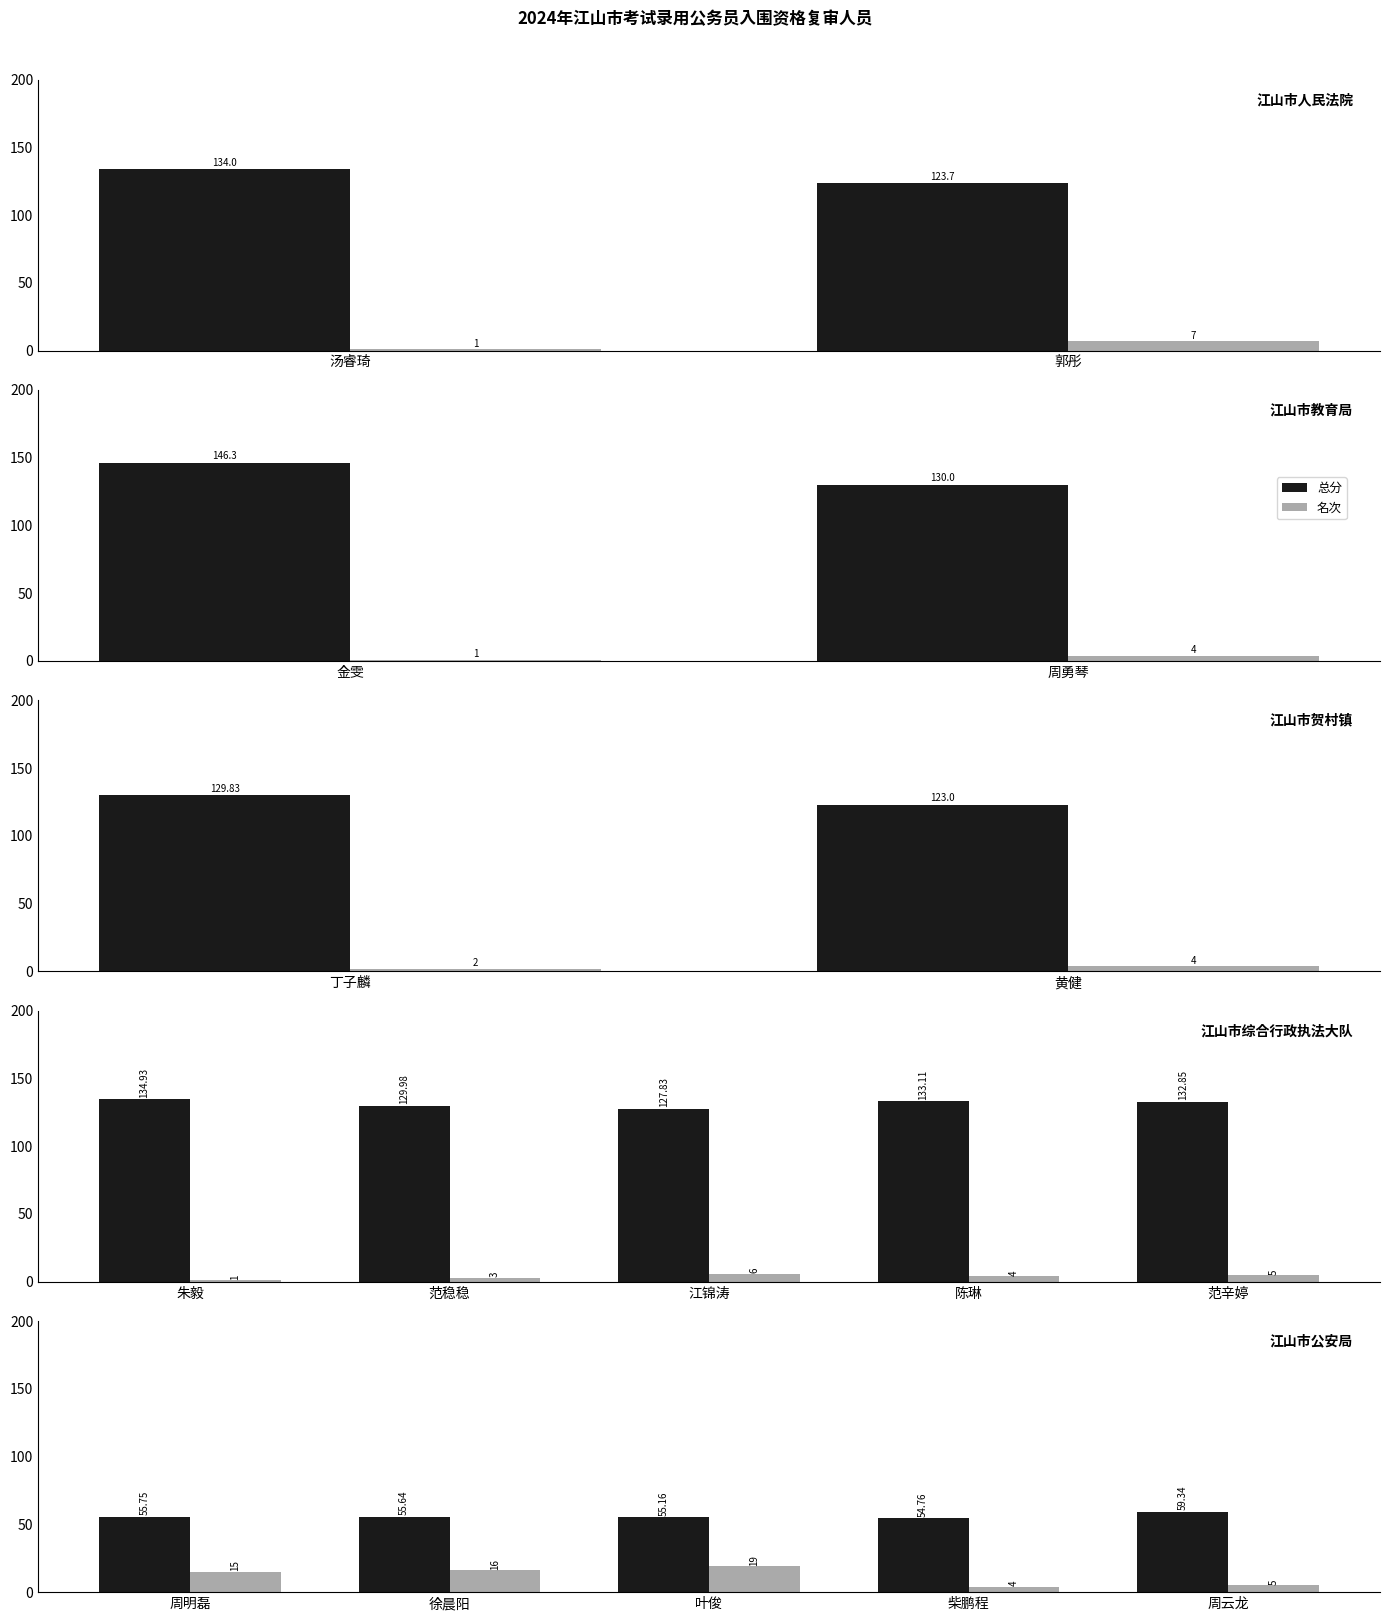

The value of 总分 at 柴鹏程 is 54.8. True or false?

True